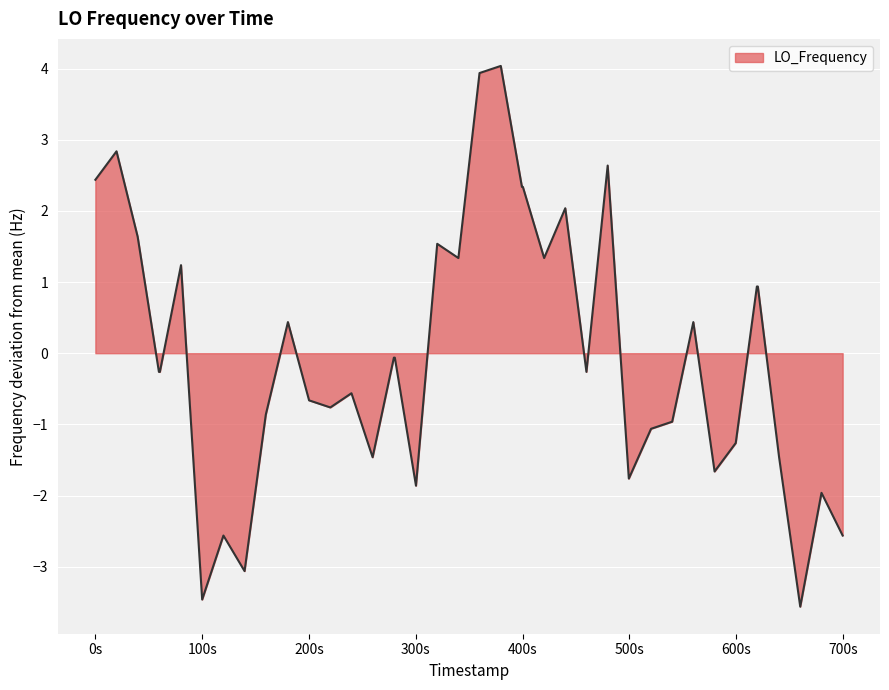

What is the smallest value displayed?

-3.6